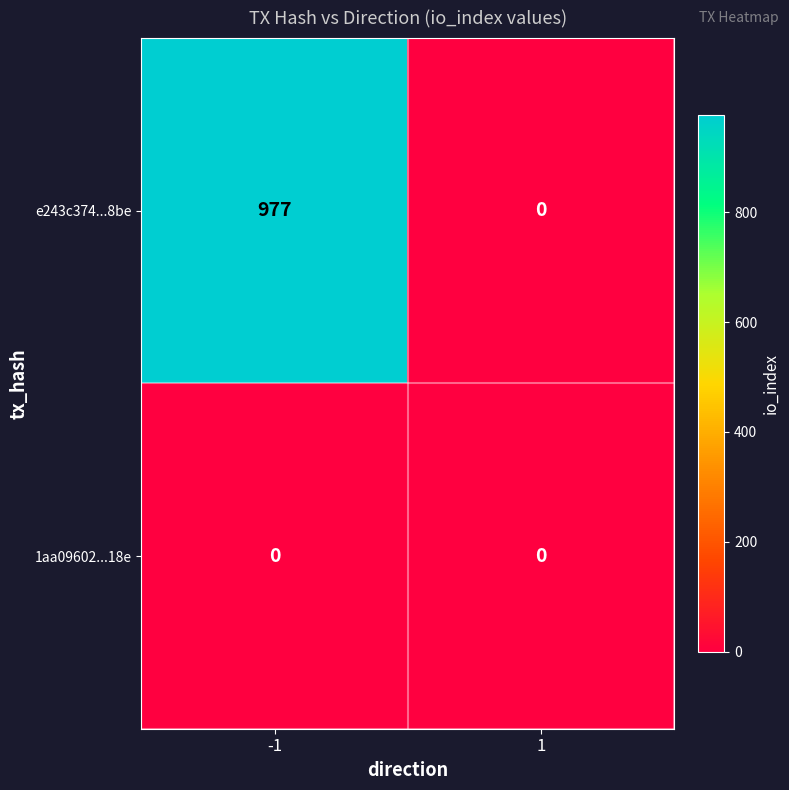

Reading right to left, extract all data points from this chart.

e243c374...8be: 1=0	-1=977
1aa09602...18e: 1=0	-1=0